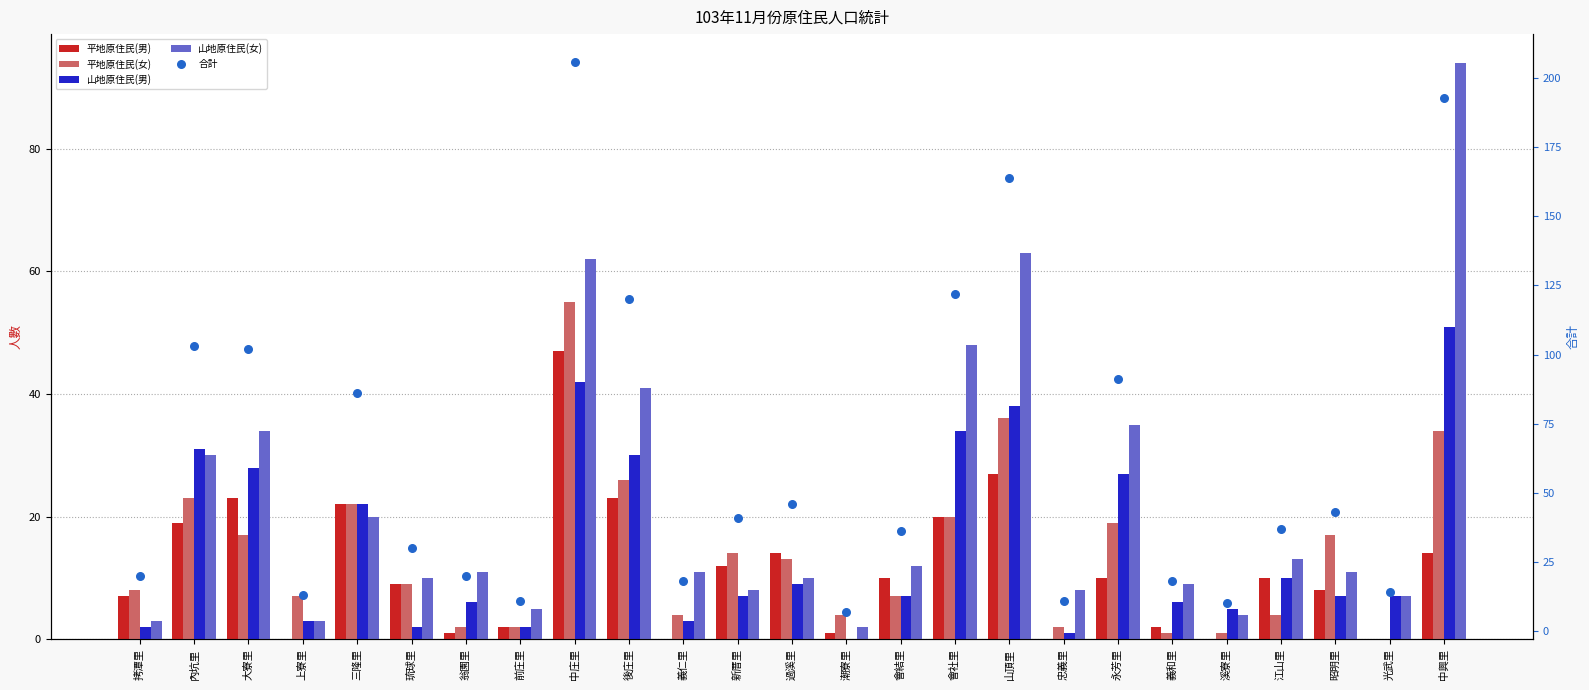

At which category is the sum across all series the highest?

中庄里